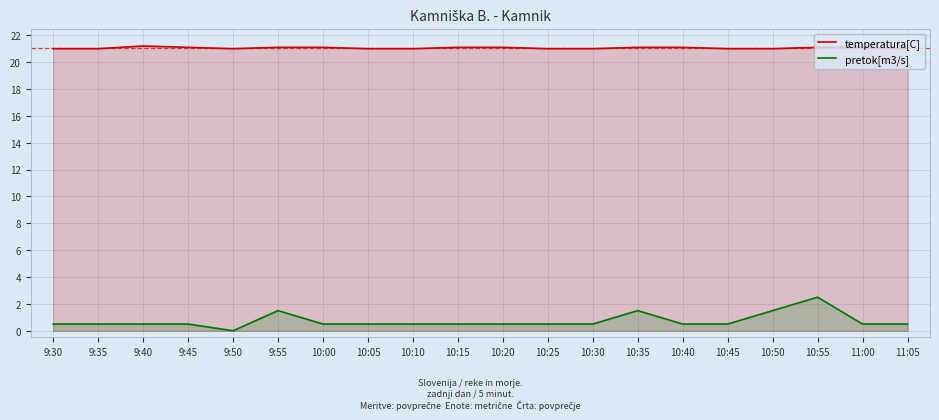

Reading left to right, extract all data points from this chart.

temperatura[C]: 21.0	21.0	21.2	21.1	21.0	21.1	21.1	21.0	21.0	21.1	21.1	21.0	21.0	21.1	21.1	21.0	21.0	21.1	21.1	21.0
pretok[m3/s]: 0.5	0.5	0.5	0.5	0.0	1.5	0.5	0.5	0.5	0.5	0.5	0.5	0.5	1.5	0.5	0.5	1.5	2.5	0.5	0.5